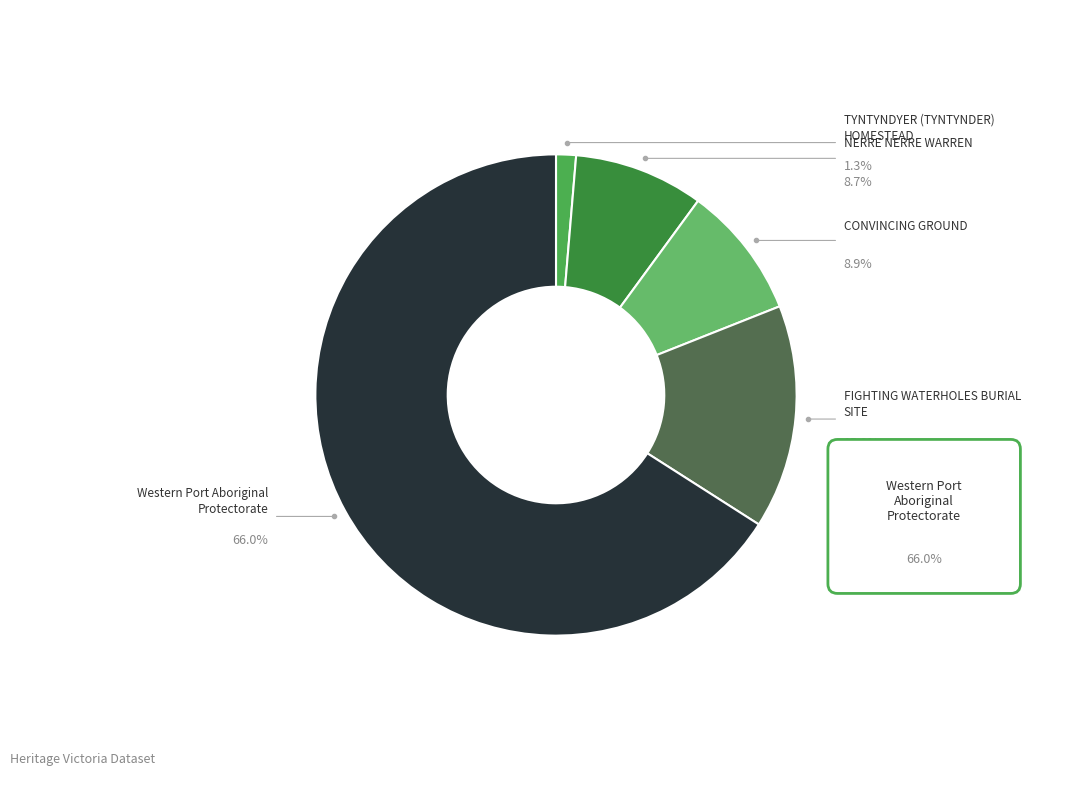

Is there any slice that represents more than half of the pie?

Yes